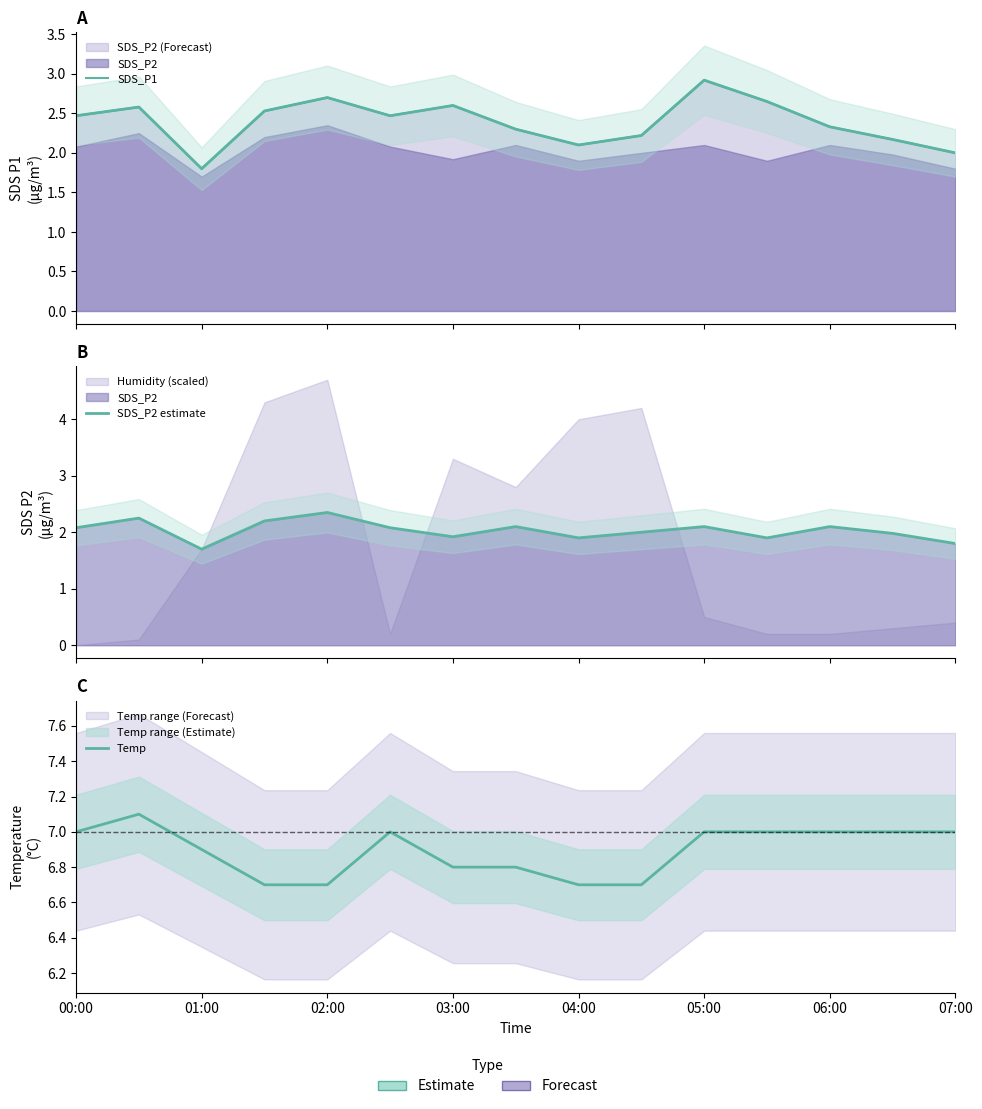

Where is SDS_P1 nearest to the value 2?

07:00